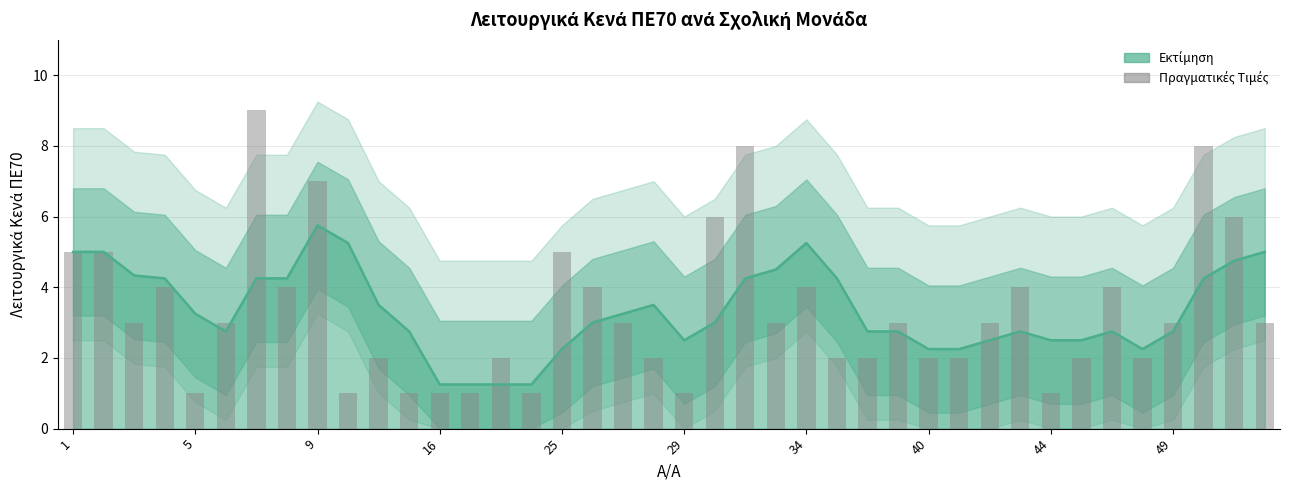

How many values are between 2 and 4?

23